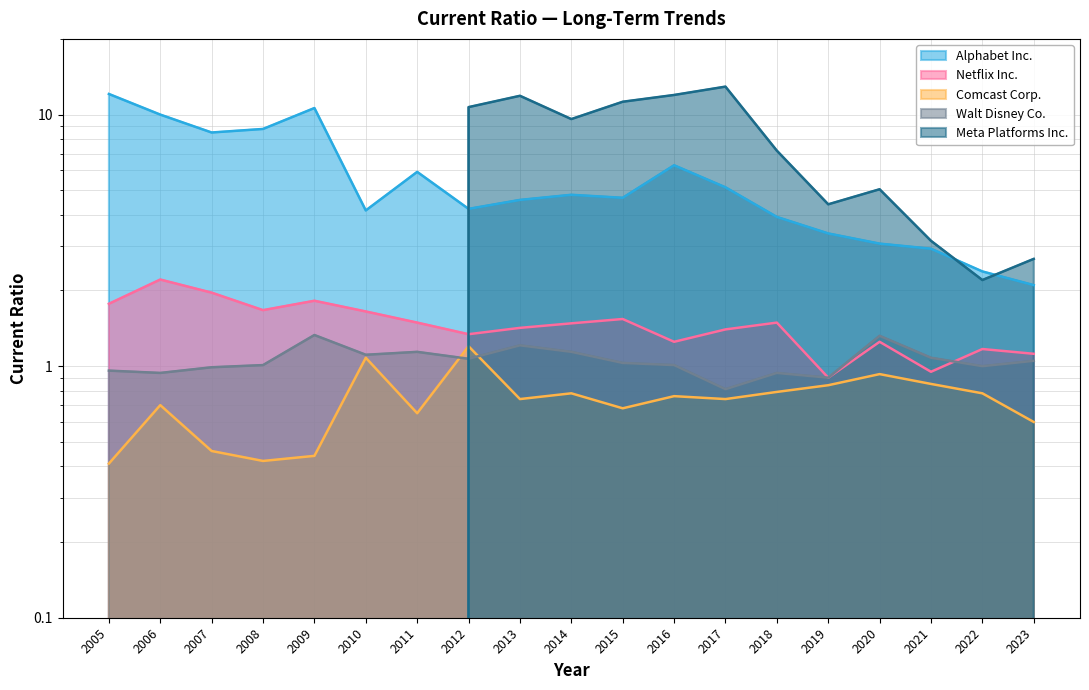

What is the sum of the Walt Disney Co. values at 2012 and 2013?

2.3